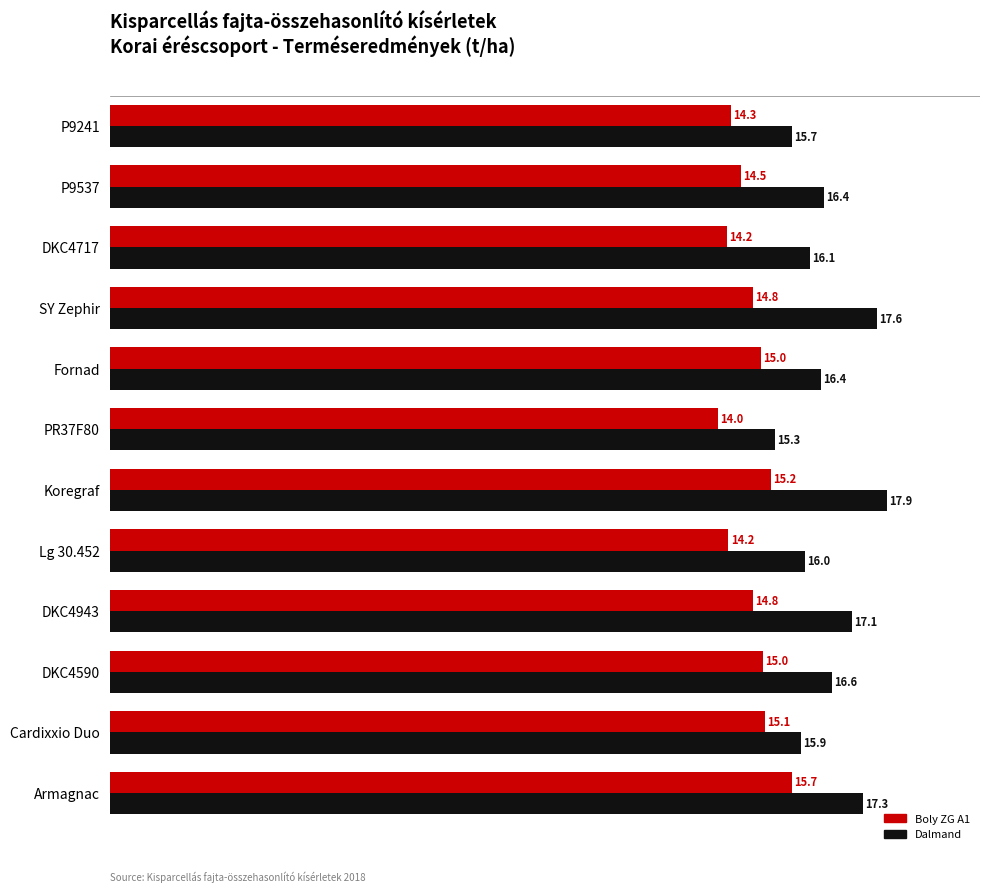

Which series has the largest range (max minus min)?

Dalmand